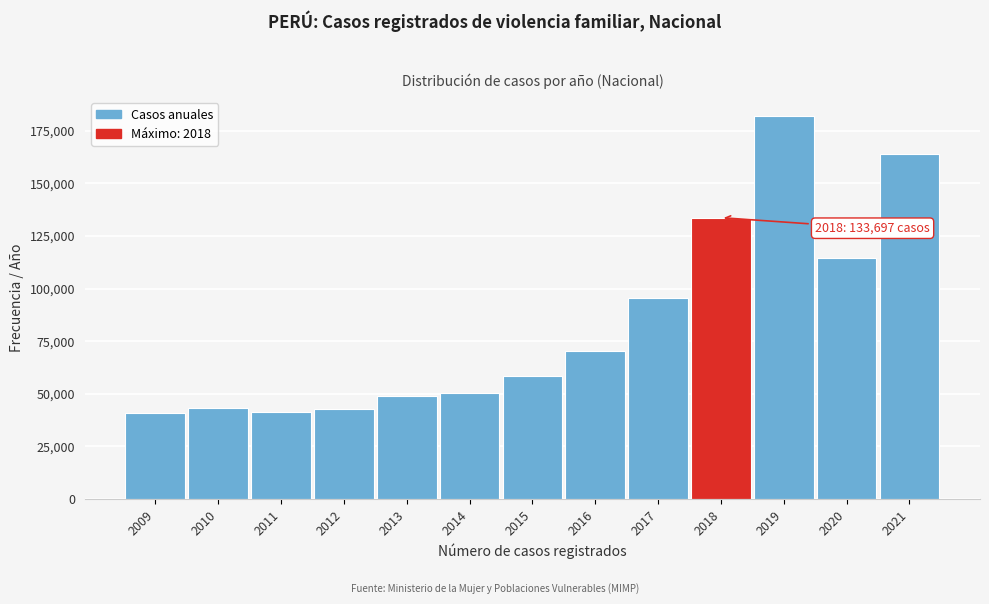

What is the change in value from 2017 to 2021?

+68480